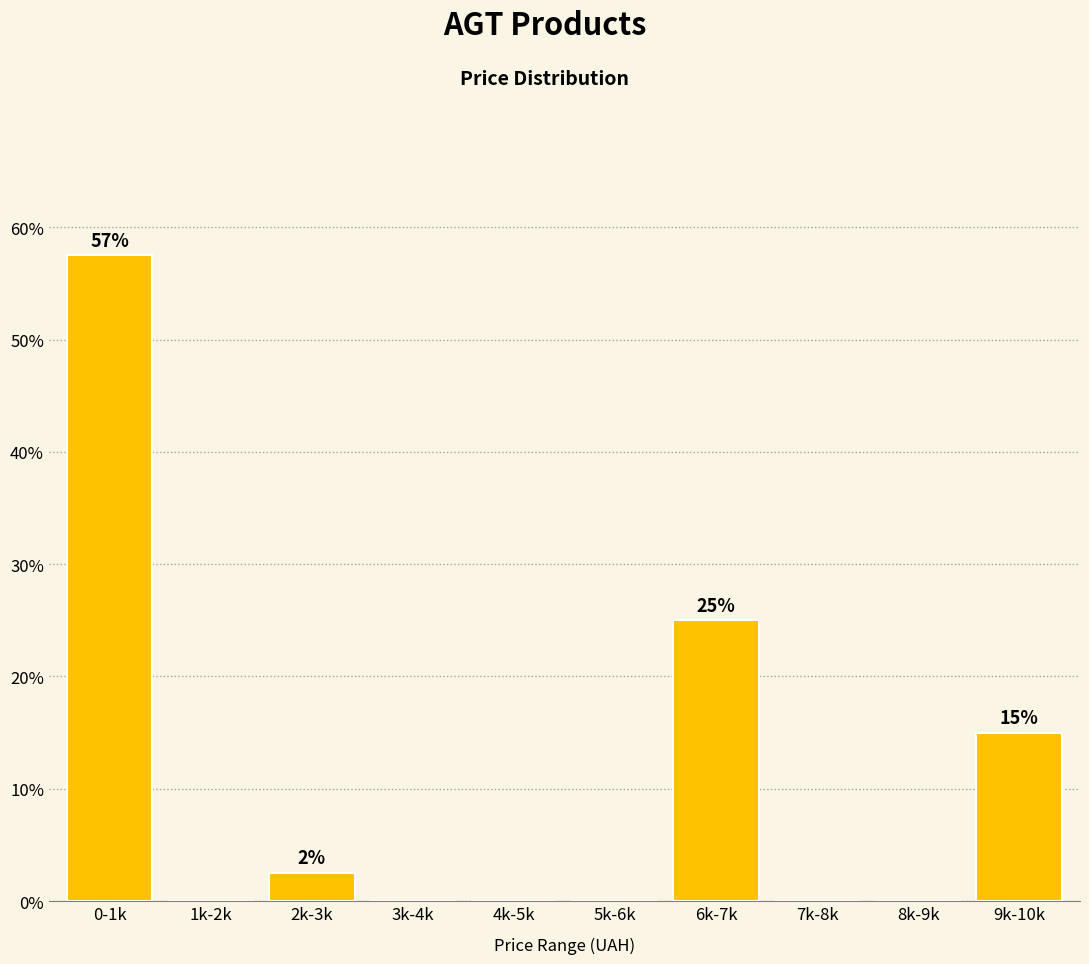

Reading left to right, list all the values displayed in this chart.

0-1k=57.5	1k-2k=0.0	2k-3k=2.5	3k-4k=0.0	4k-5k=0.0	5k-6k=0.0	6k-7k=25.0	7k-8k=0.0	8k-9k=0.0	9k-10k=15.0